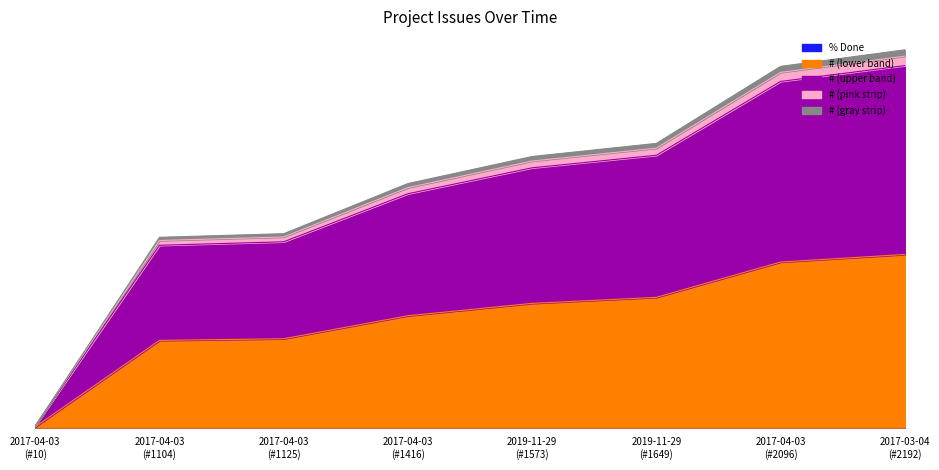

What is the smallest value displayed?

5.5